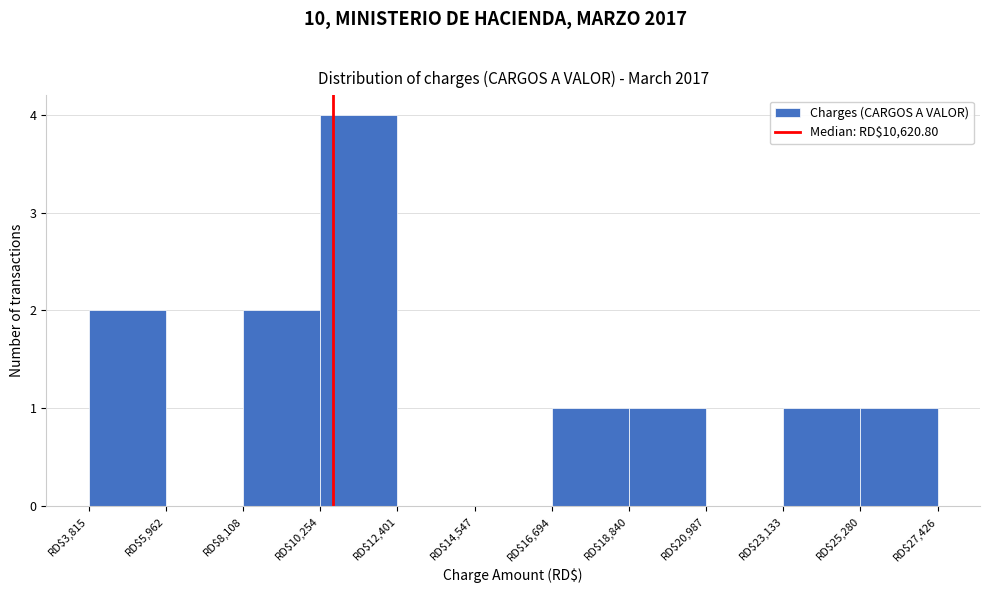

How tall is the bar that spans 4000 to 6000 on the x-axis? Neither the bar edges nor the heights are printed on the chart, so give them approximately, as read against the axes.

2